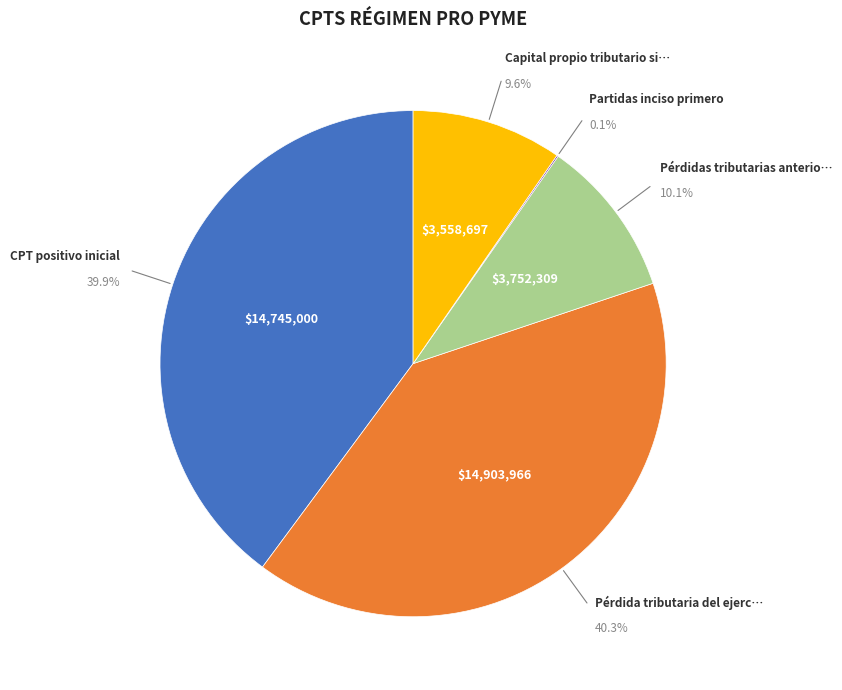

How many segments does this pie chart have?

5